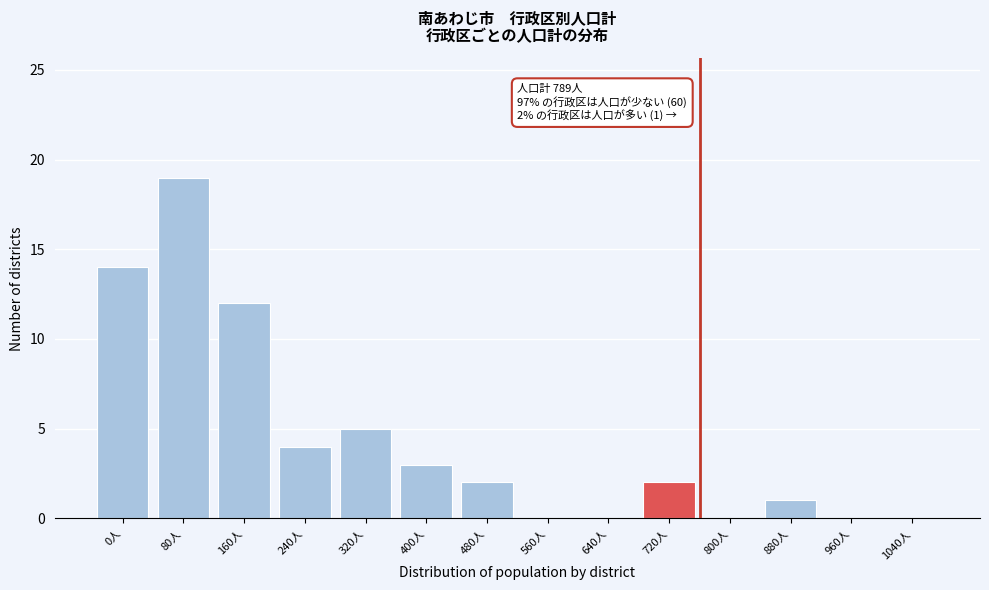

Reading right to left, list all the values displayed in this chart.

1040人=0	960人=0	880人=1	800人=0	720人=2	640人=0	560人=0	480人=2	400人=3	320人=5	240人=4	160人=12	80人=19	0人=14